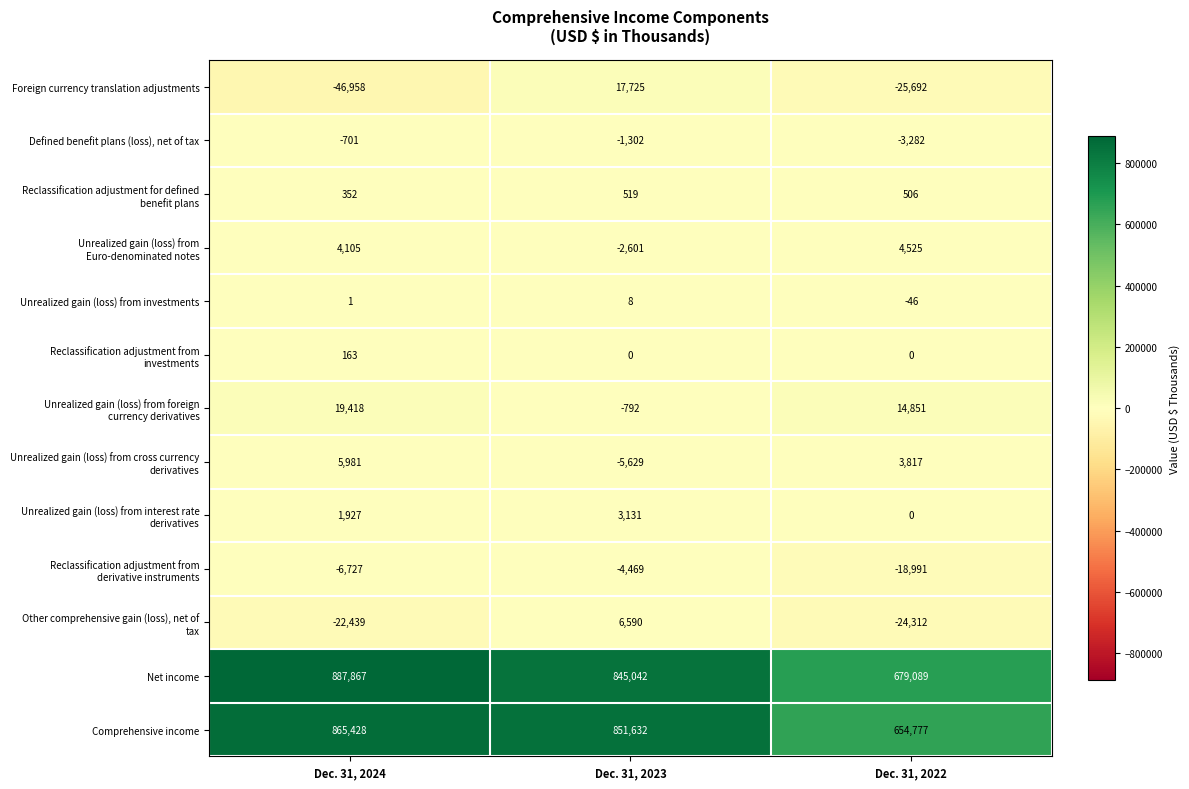

Where does the Comprehensive income series first go above 851632?

Dec. 31, 2024